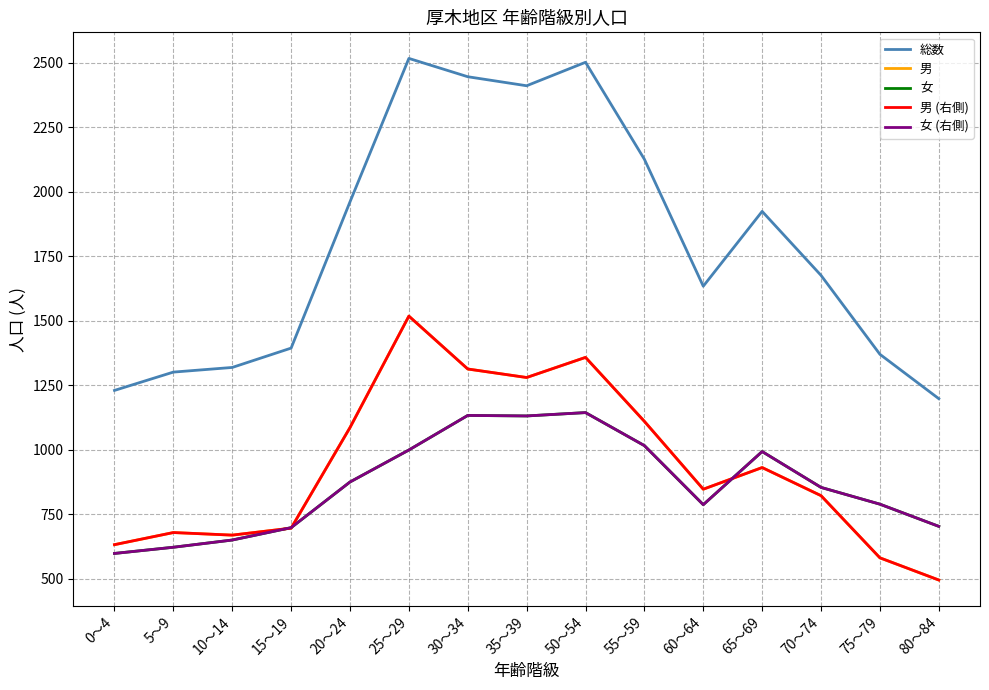

What is the sum of the 女 (右側) values at 55～59 and 35～39?

2147